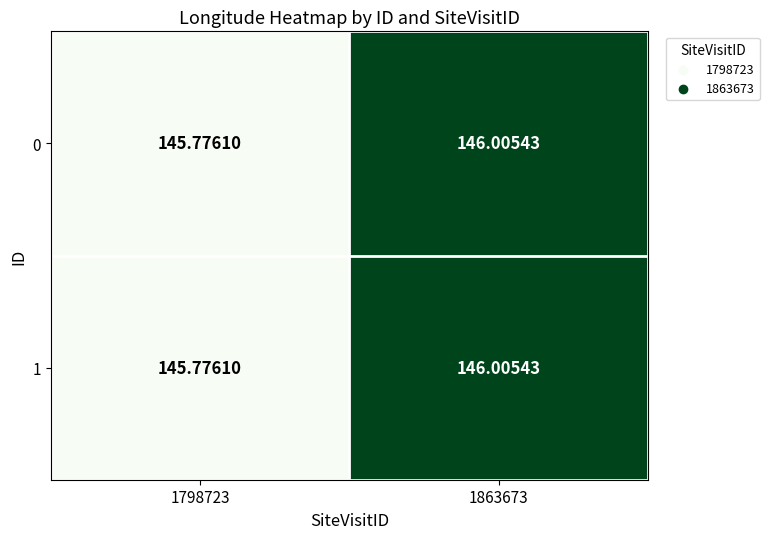

Is the value of 0 at 1798723 greater than the value of 1 at 1863673?

No